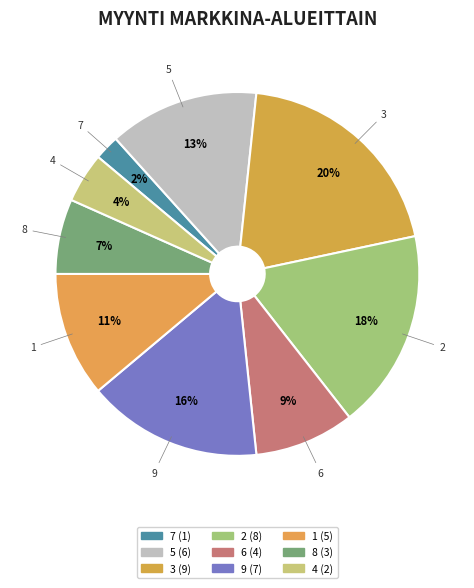

Is it true that 2 is 18% of the pie?

True